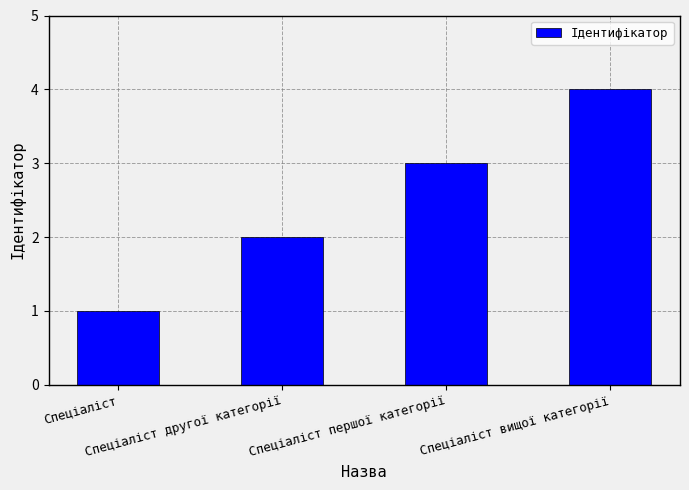

Are the bars horizontal?

No